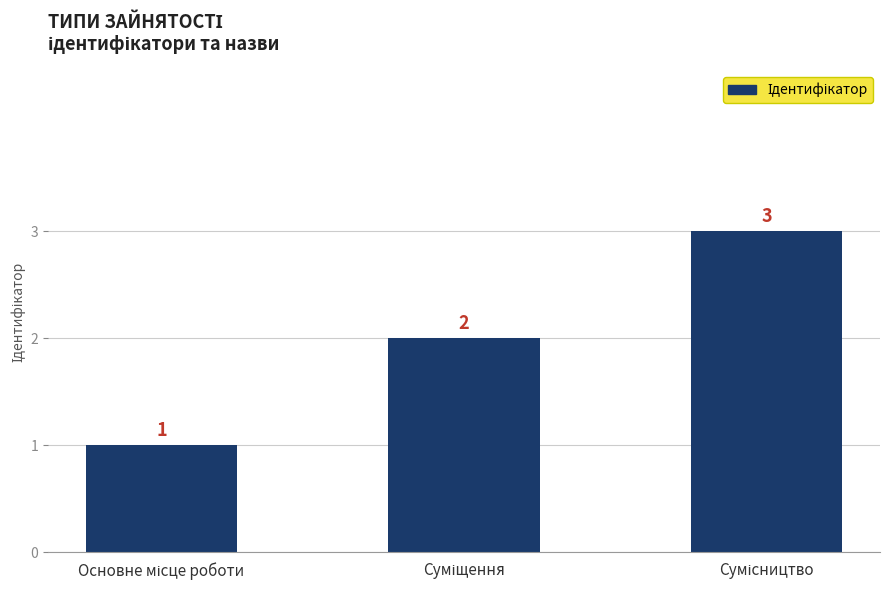

What is the value of the 2nd bar from the left?

2